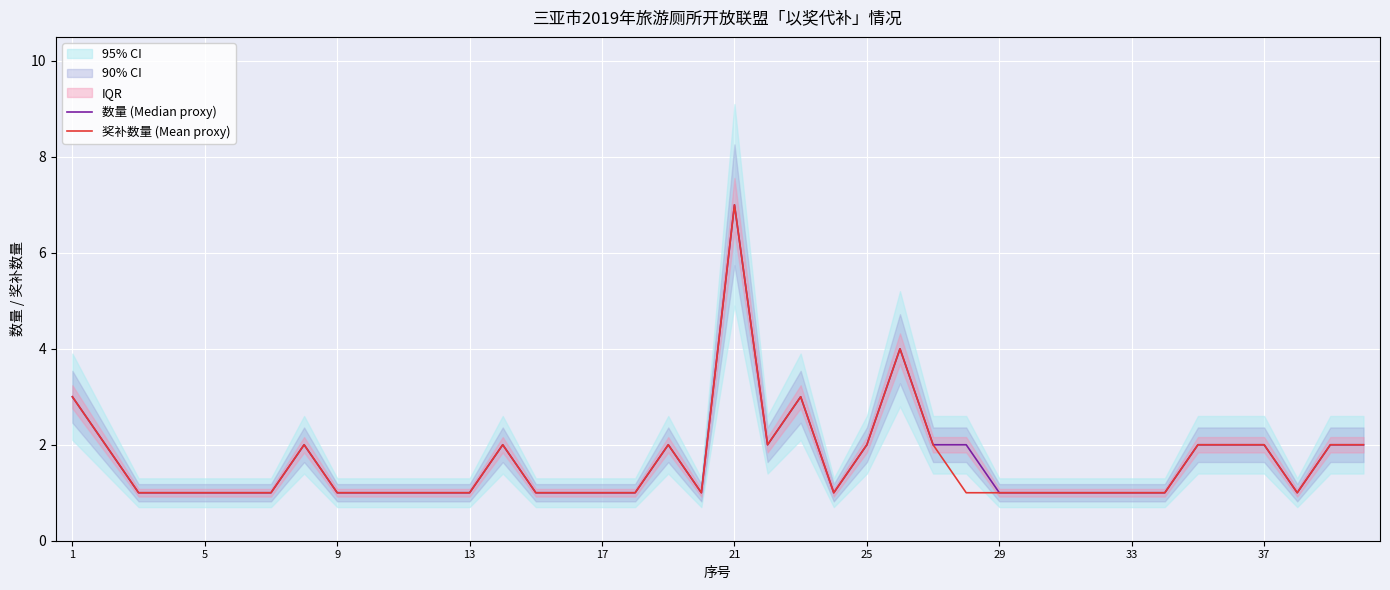

At which label does 奖补数量 (Mean proxy) reach its peak?

21